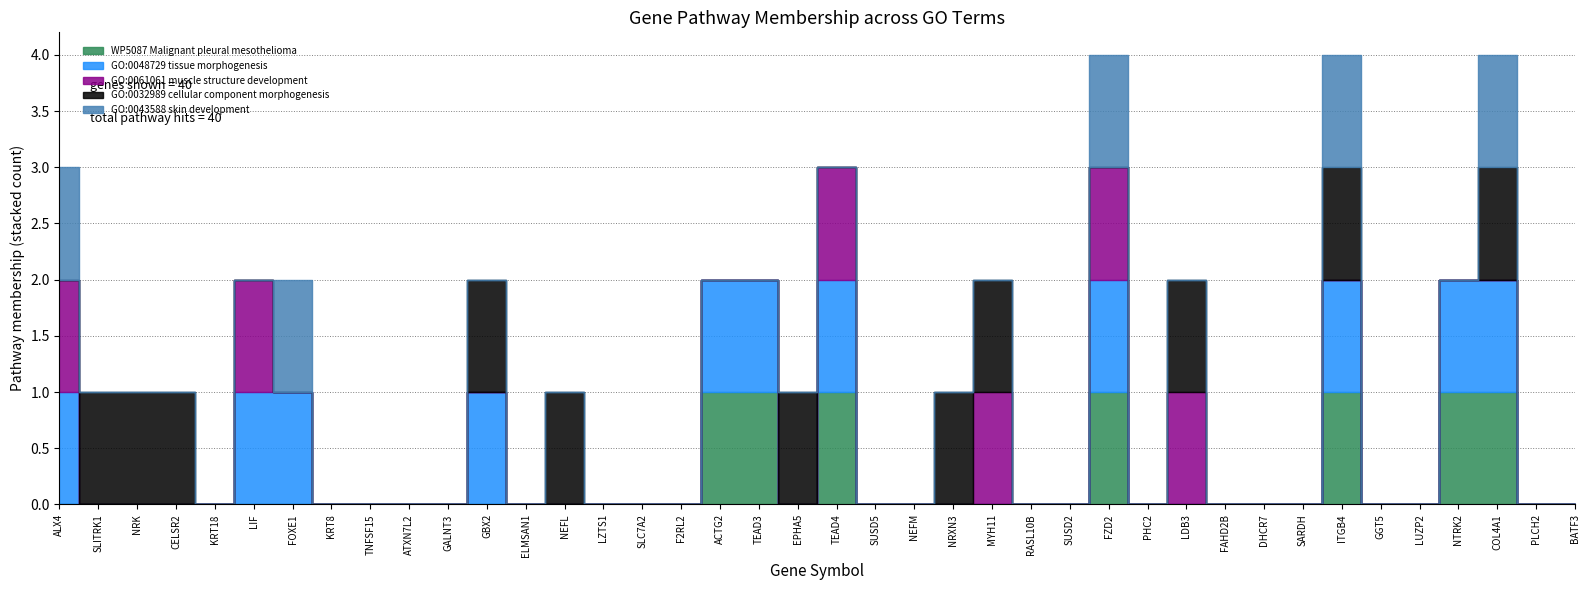

What is the difference between the GO:0061061 muscle structure development values at BATF3 and TEAD4?

1